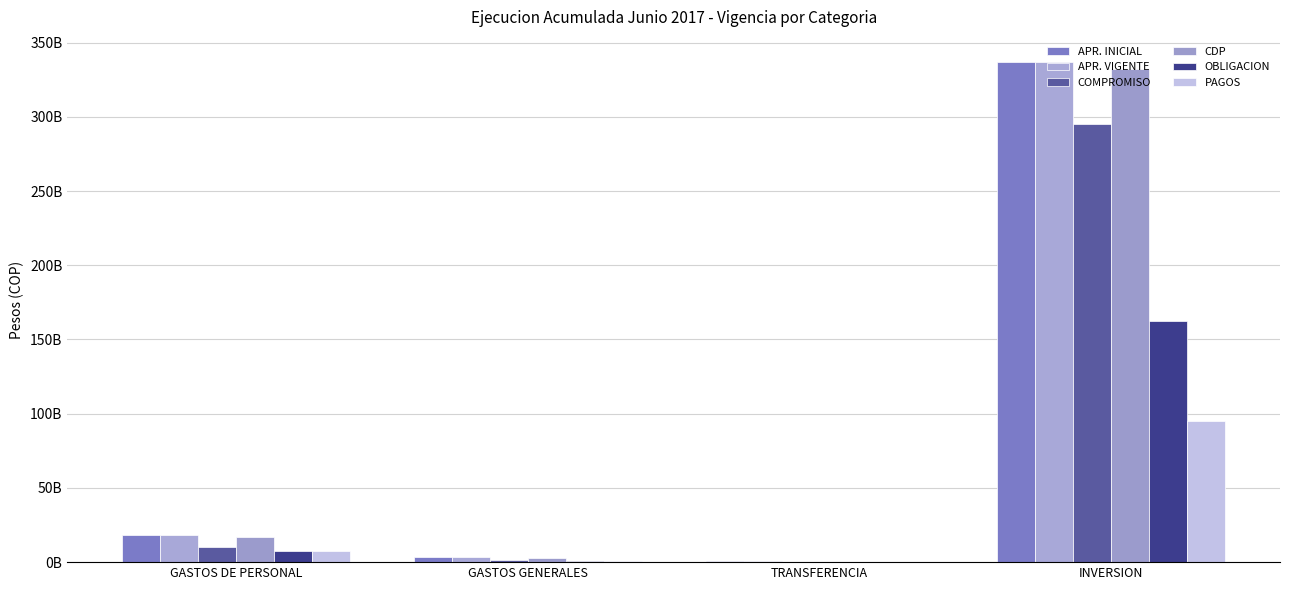

At which category does the chart reach its peak across all series?

INVERSION